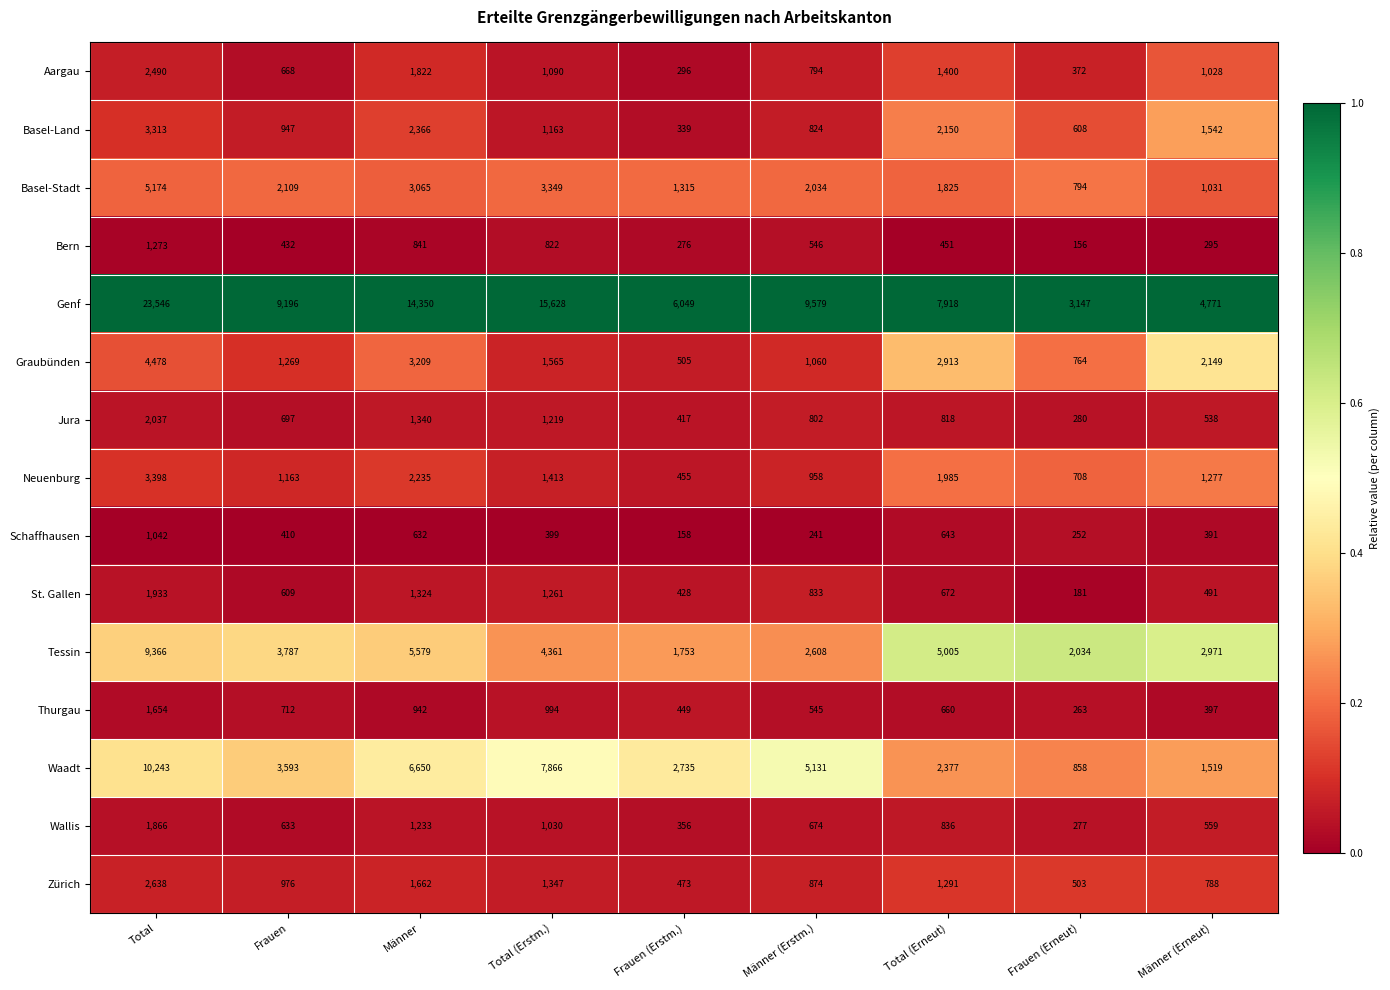

Is it true that Thurgau equals 397 at Männer (Erneut)?

True